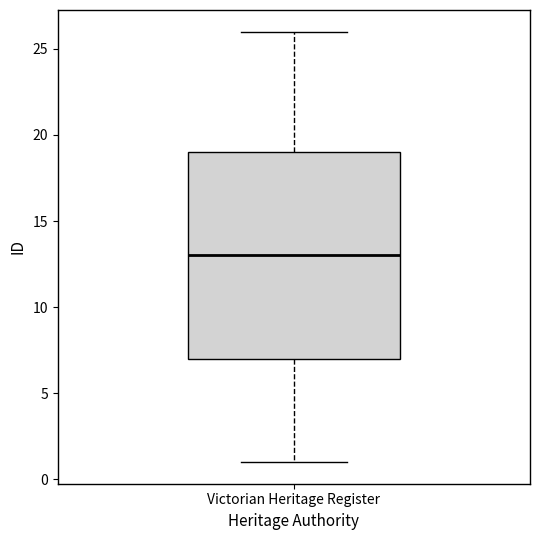

Read this box plot against the y-axis: the position of the median line, the range covered by the box, and the ends of both whiskers. The values are not printed on the chart, so give them approximately, as read against the axis.

median 13, box 7 to 19, whiskers 1 to 26